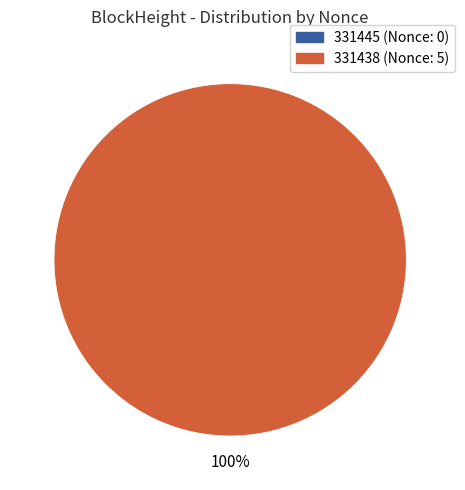

To the nearest percent, what is the average slice percentage?

50%